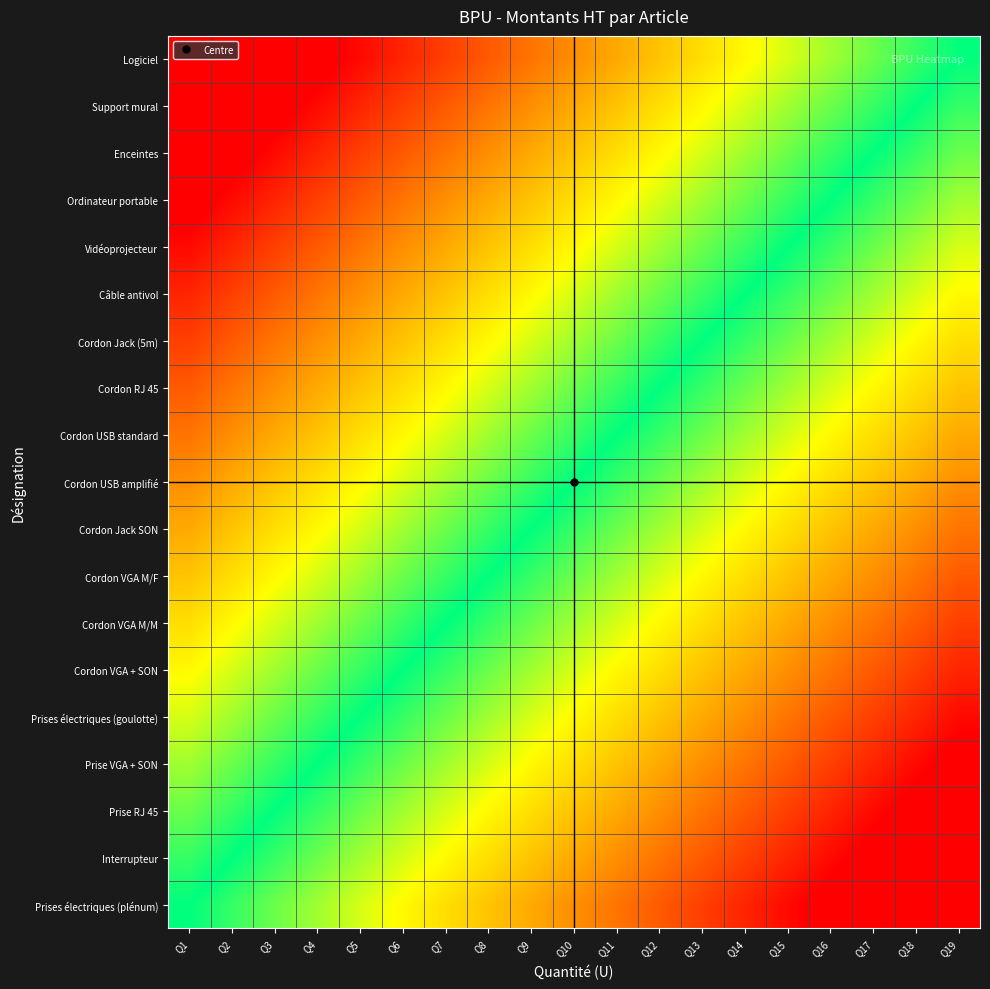

Which category has the lowest value across all series?

Q19